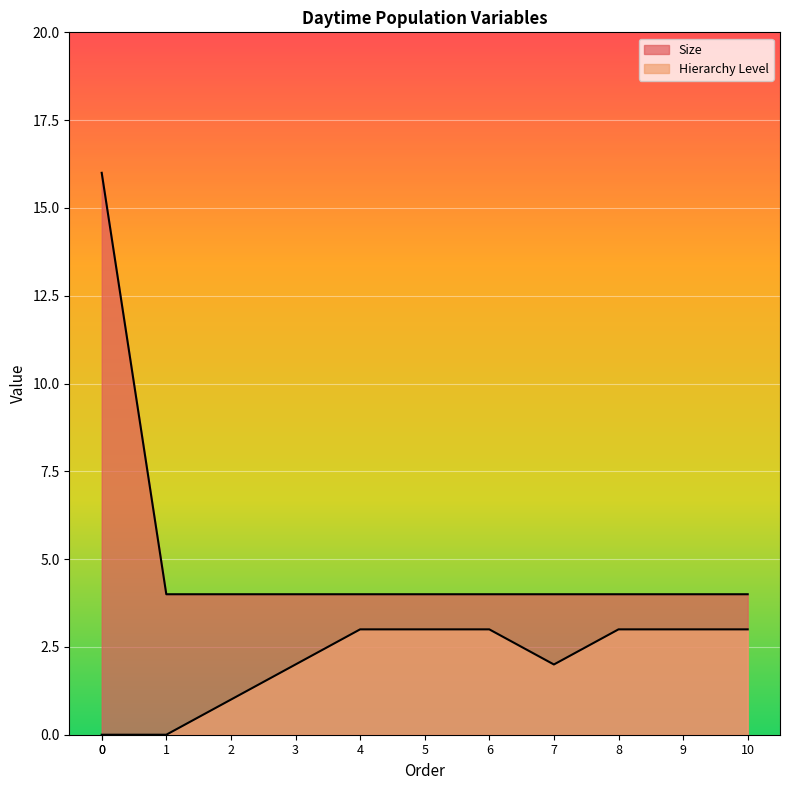

Which series has the largest range (max minus min)?

Size